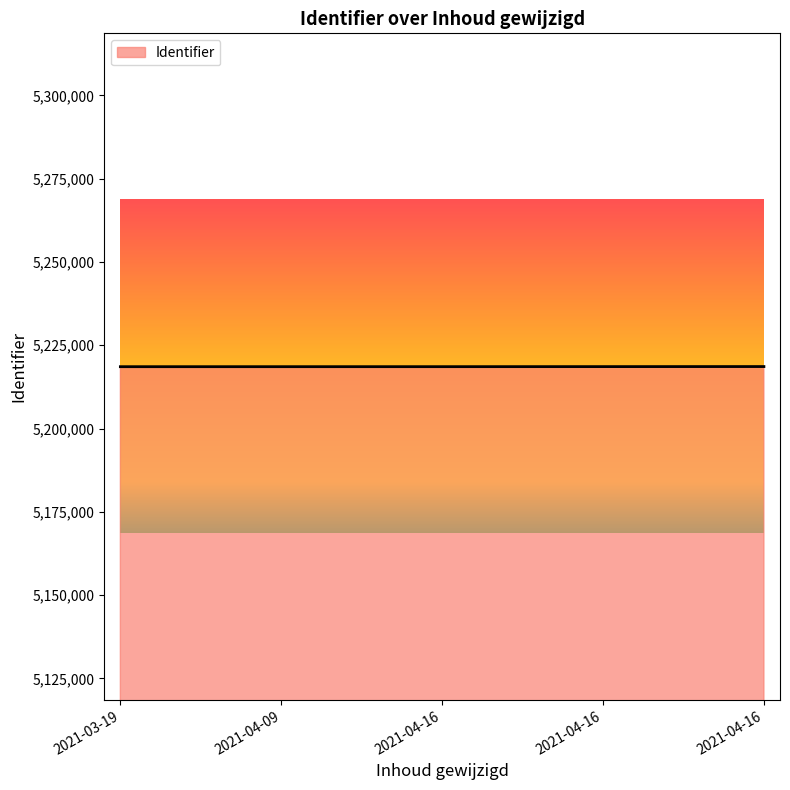

Where is the data nearest to the value 5218584?

2021-04-16